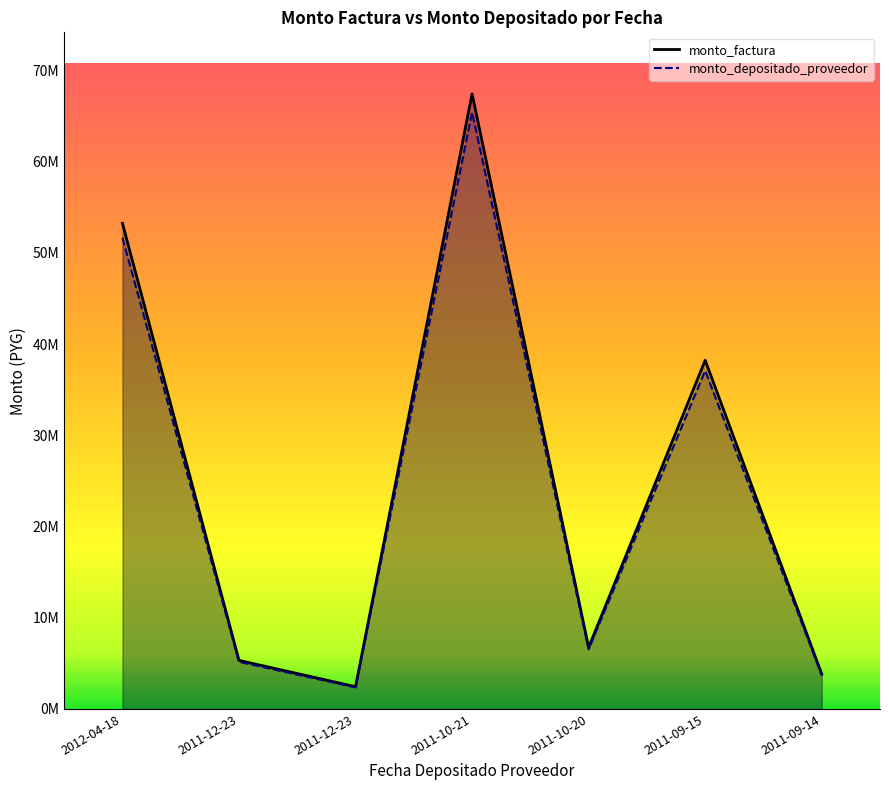

What is the approximate value of monto_factura at 2012-04-18?

53237425.0